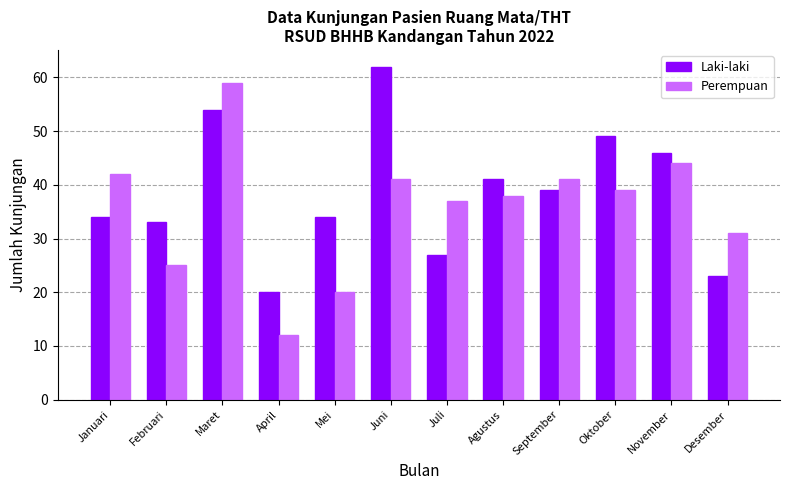

What is the maximum value shown in the chart?

62